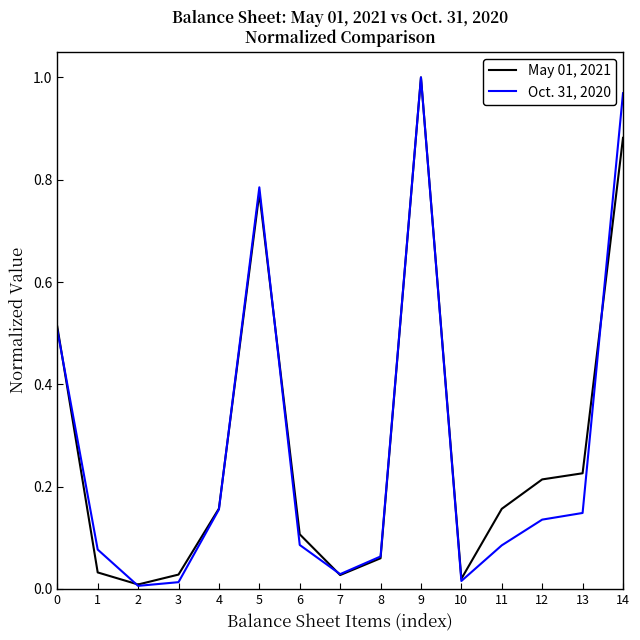

Does the chart display data point markers on the line(s)?

No